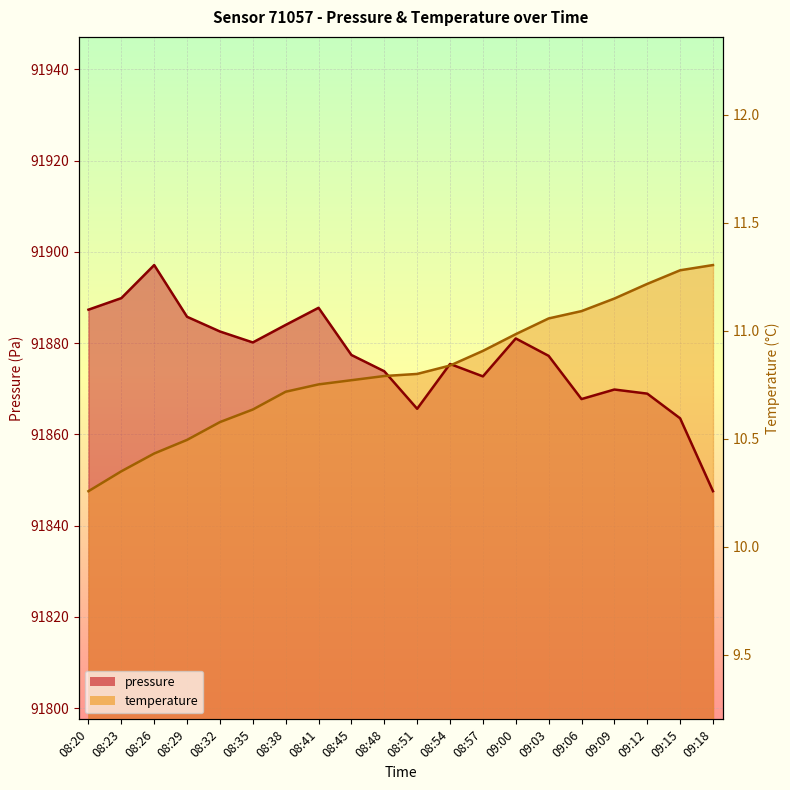

What position from the right is 08:57?

8